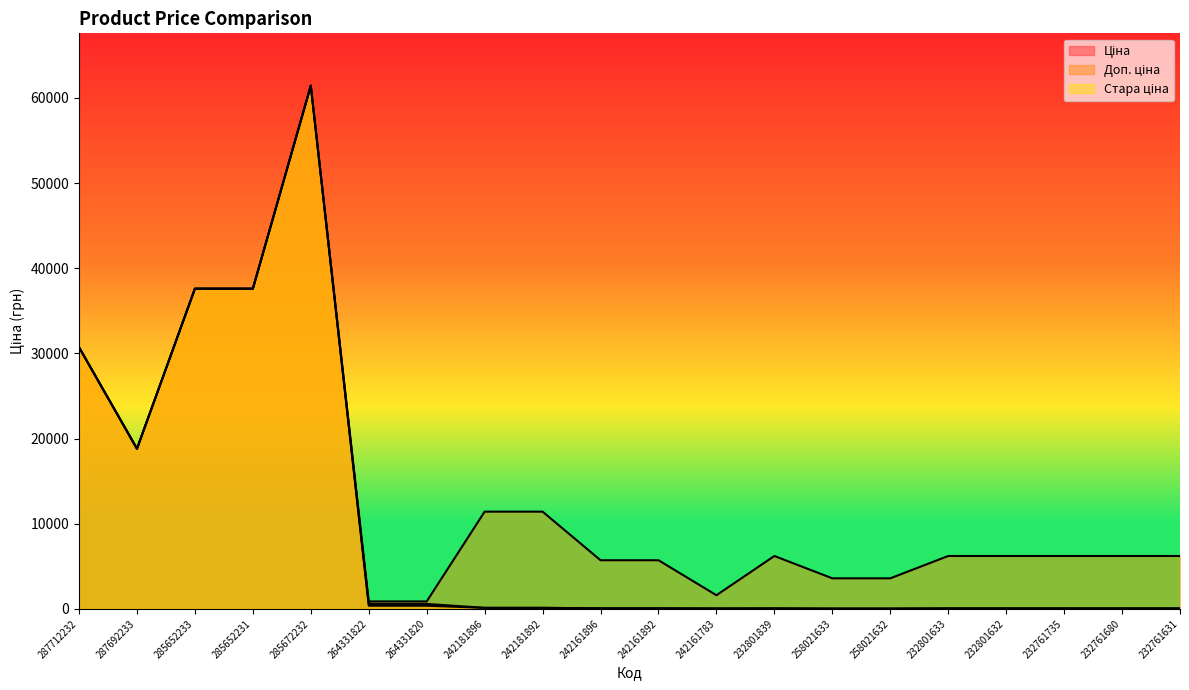

Reading left to right, transcribe all the data shown in this chart.

Ціна: 287712232=30717.1	287692233=18796.8	285652233=37593.6	285652231=37593.6	285672232=61434.3	264331822=365.2	264331820=365.2	242181896=114.1	242181892=114.1	242161896=57.0	242161892=57.0	242161783=16.0	232801839=27.6	258021633=15.9	258021632=15.9	232801633=27.6	232801632=27.6	232761735=27.6	232761680=27.6	232761631=27.6
Доп. ціна: 287712232=30717.1	287692233=18796.8	285652233=37593.6	285652231=37593.6	285672232=61434.3	264331822=868.0	264331820=868.0	242181896=11410.0	242181892=11410.0	242161896=5705.0	242161892=5705.0	242161783=1597.0	232801839=6204.0	258021633=3582.0	258021632=3582.0	232801633=6204.0	232801632=6204.0	232761735=6204.0	232761680=6204.0	232761631=6204.0
Стара ціна: 287712232=30717.1	287692233=18796.8	285652233=37593.6	285652231=37593.6	285672232=61434.3	264331822=574.9	264331820=574.9	242181896=114.1	242181892=114.1	242161896=57.0	242161892=57.0	242161783=57.0	232801839=61.3	258021633=35.4	258021632=35.4	232801633=61.3	232801632=61.3	232761735=61.3	232761680=61.3	232761631=61.3